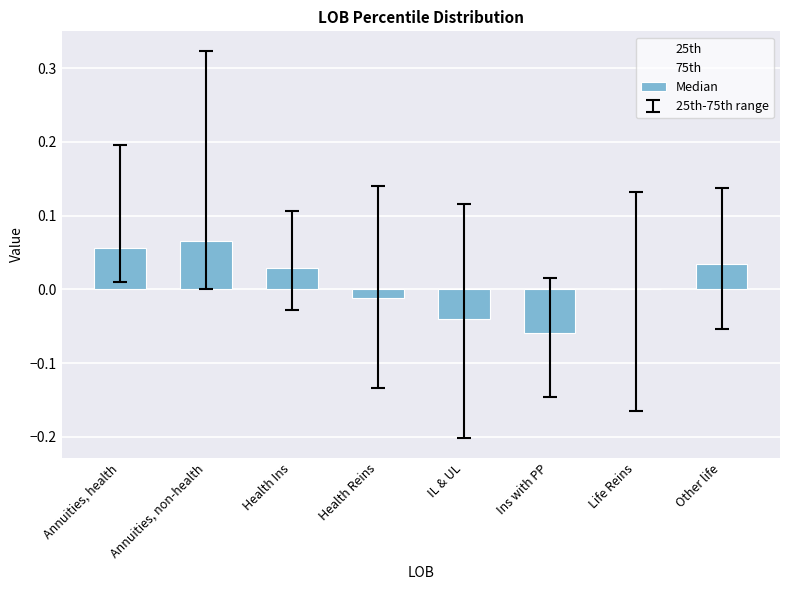

Which series has the largest Y range (max minus min)?

75th